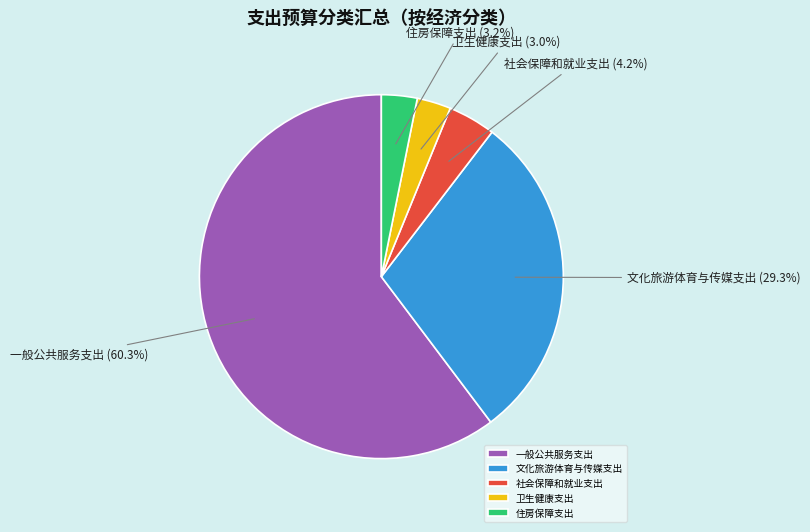

Which slice is the largest?

一般公共服务支出